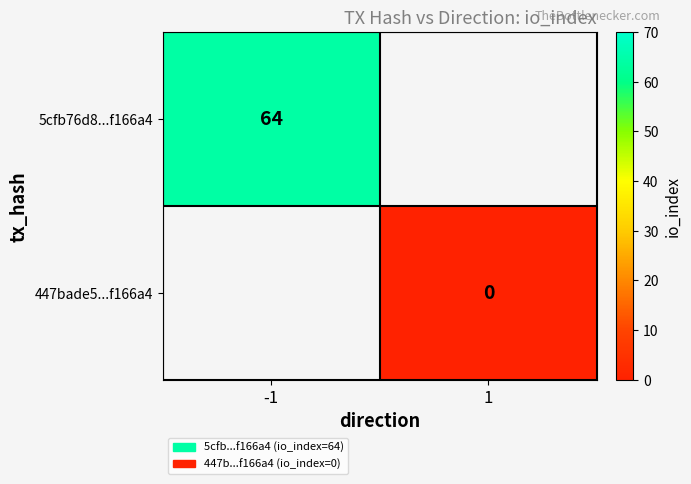

True or false: 5cfb76d8...f166a4 has a value of 64 at -1.

True